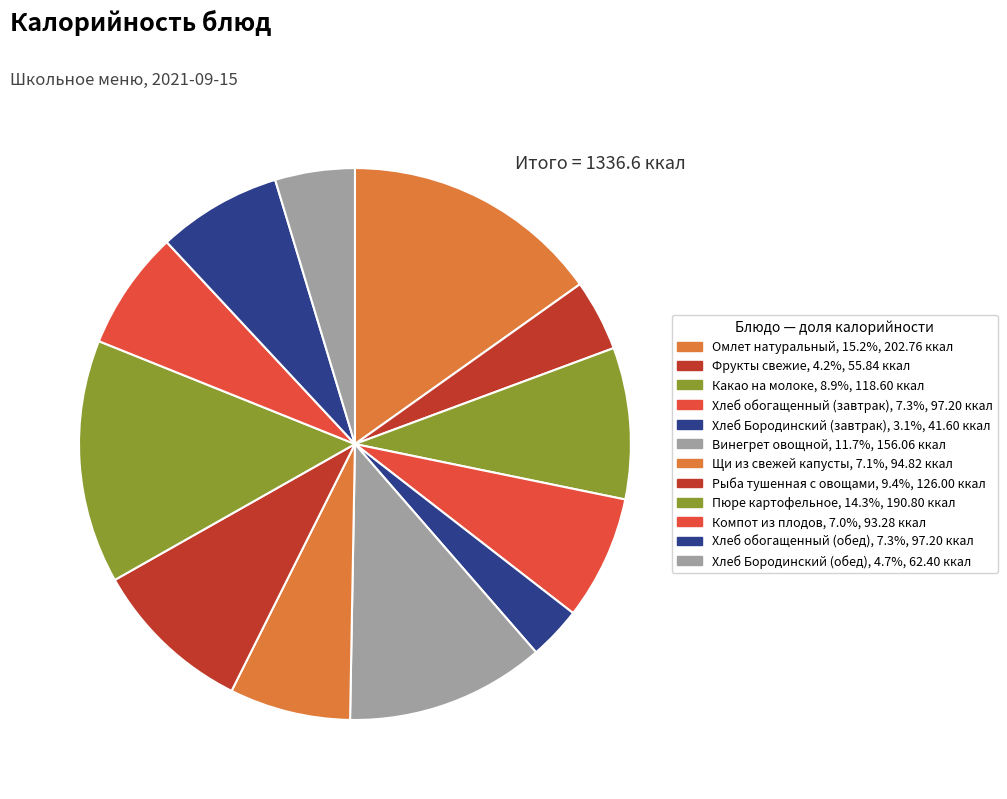

Rank the categories by value from highest to lowest.

Омлет натуральный, Пюре картофельное, Винегрет овощной, Рыба тушенная с овощами, Какао на молоке, Хлеб обогащенный (завтрак), Хлеб обогащенный (обед), Щи из свежей капусты, Компот из плодов, Хлеб Бородинский (обед), Фрукты свежие, Хлеб Бородинский (завтрак)